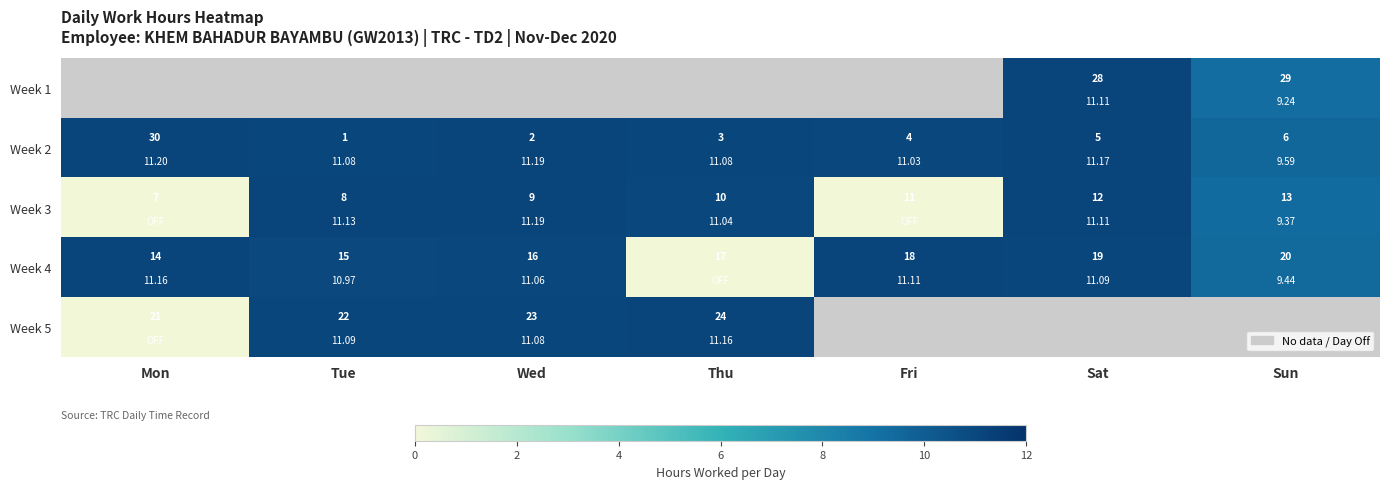

How many values in Week 1 are above zero?

2